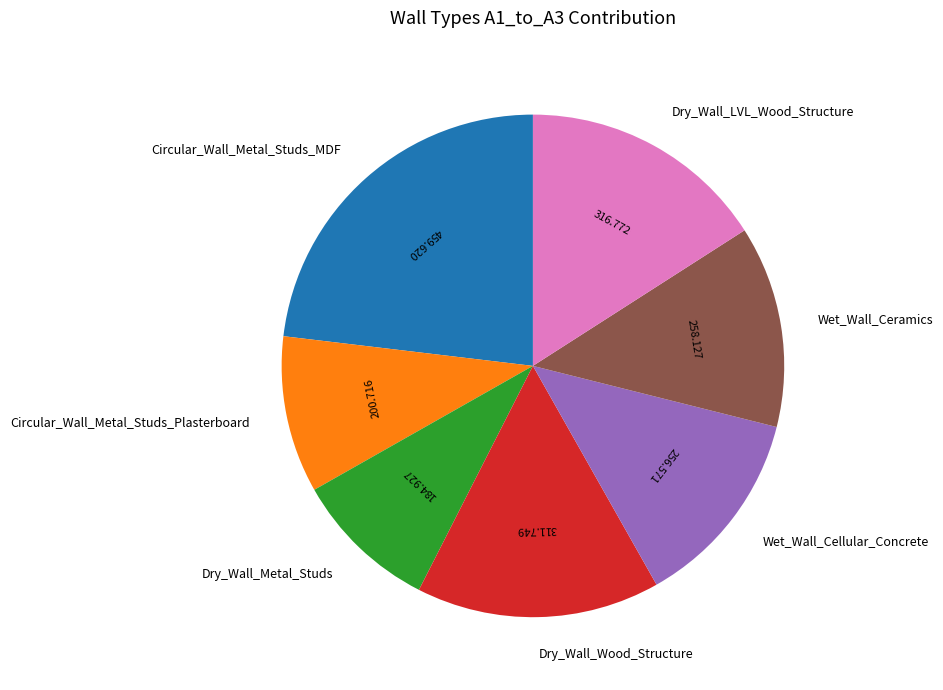

Is there a majority slice in this chart?

No